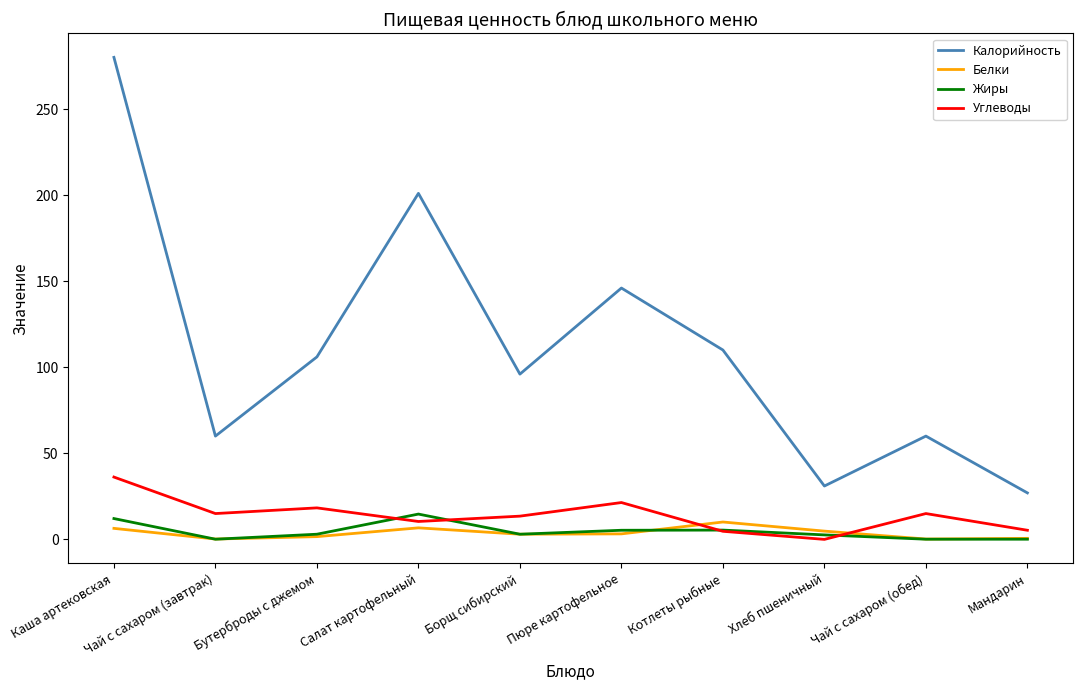

True or false: Калорийность and Углеводы cross at least once.

False